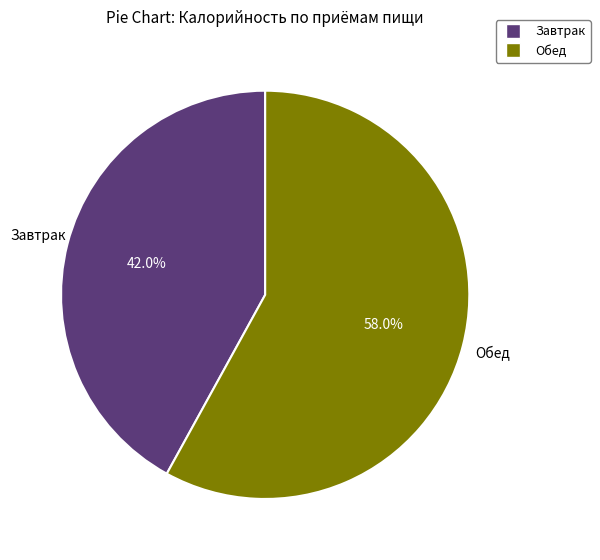

To the nearest percent, what is the average slice percentage?

50%